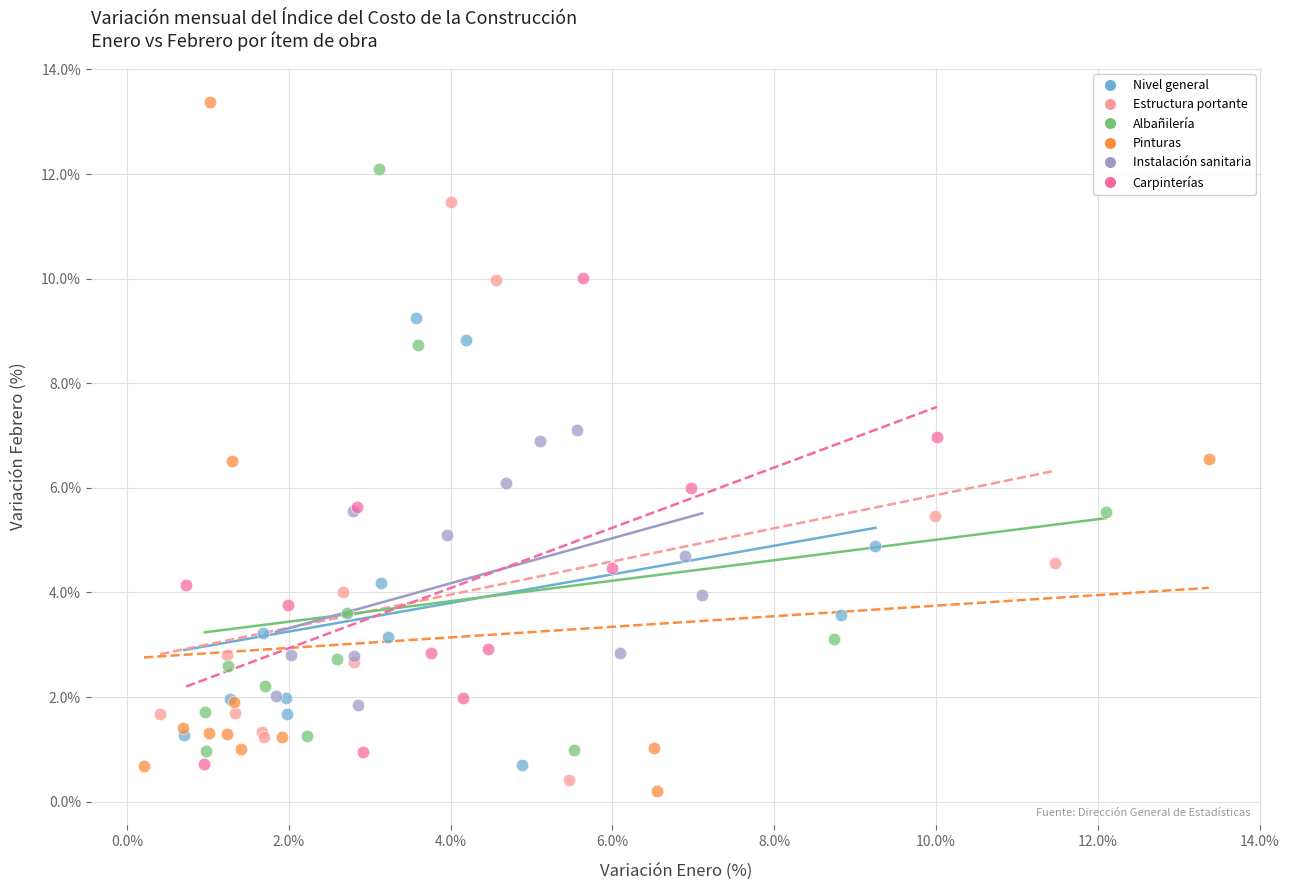

Which series has the largest Y range (max minus min)?

Pinturas